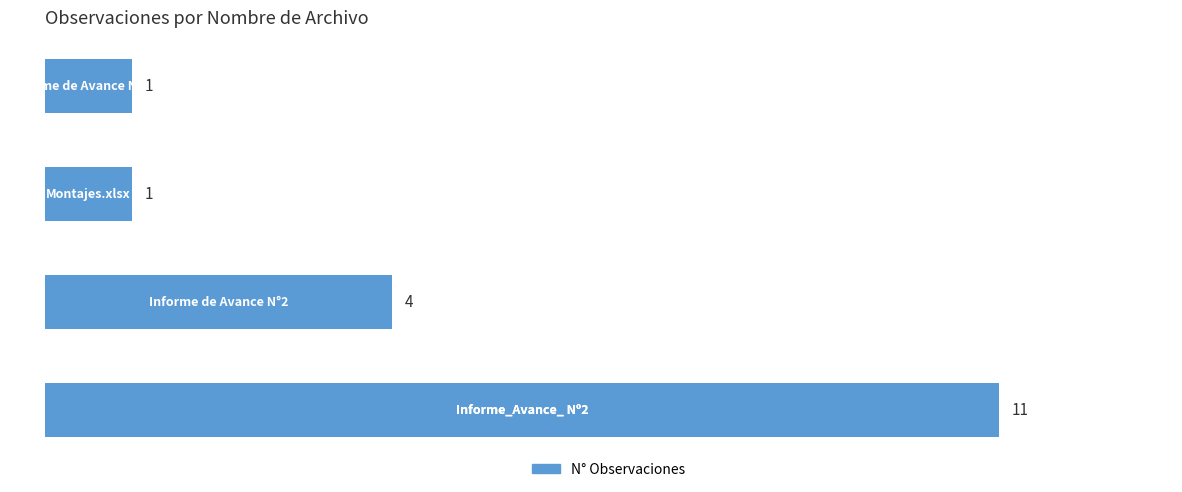

Reading bottom to top, list all the values displayed in this chart.

11	4	1	1